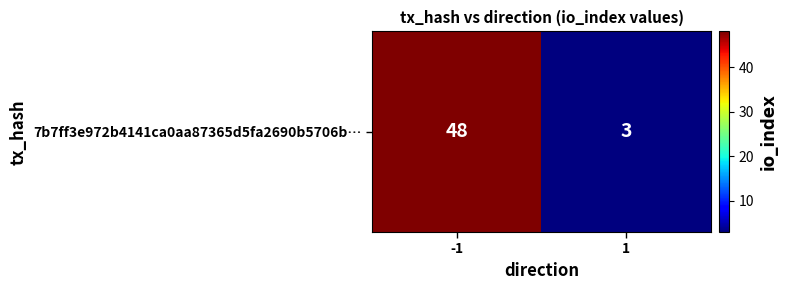

Reading left to right, transcribe all the data shown in this chart.

48	3